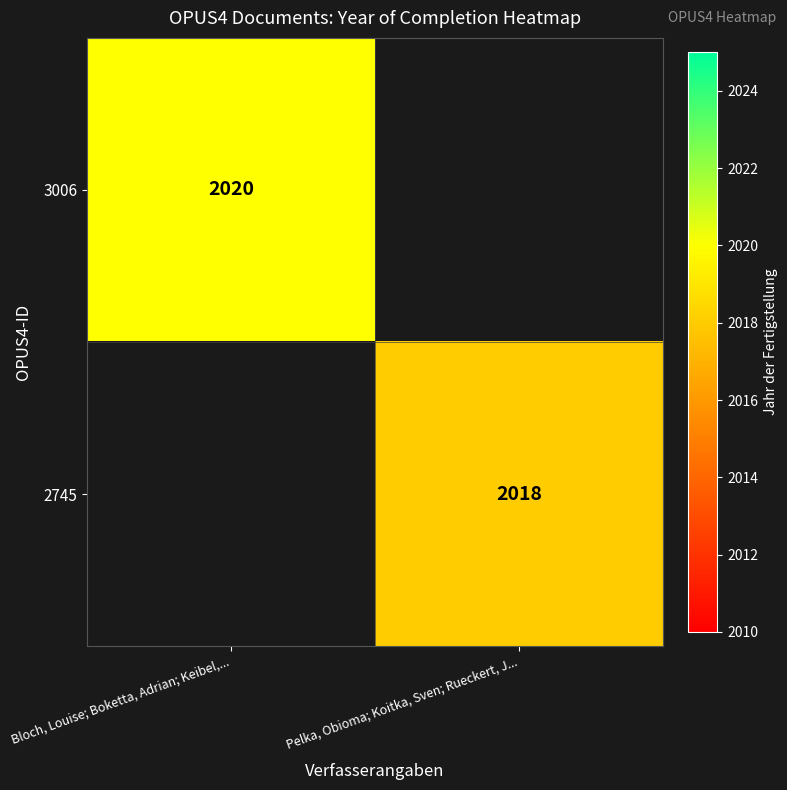

The 3006 series shows 2020 at Bloch, Louise; Boketta, Adrian; Keibel,.... True or false?

True